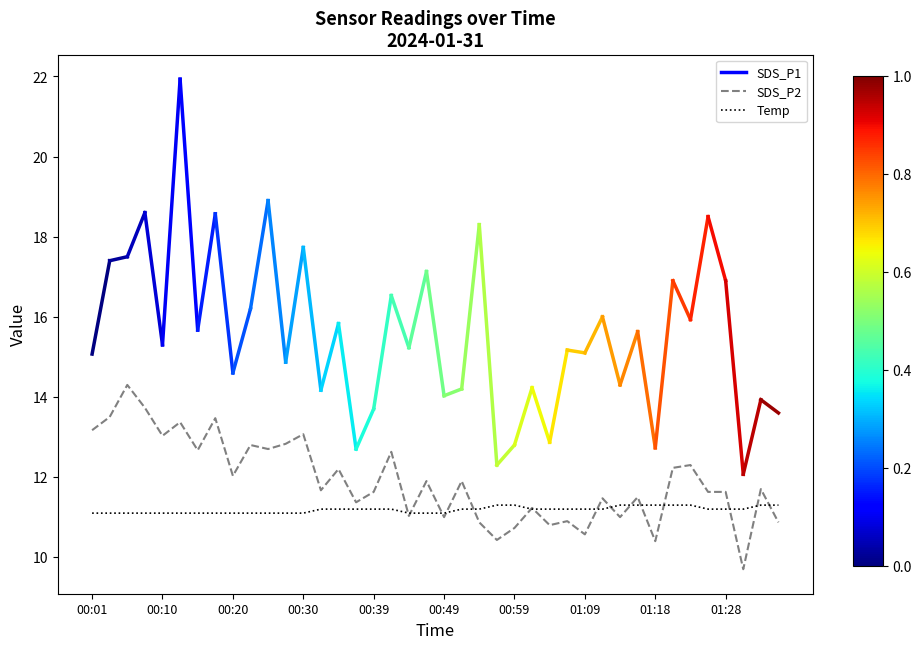

What is the minimum value for Temp?

11.1